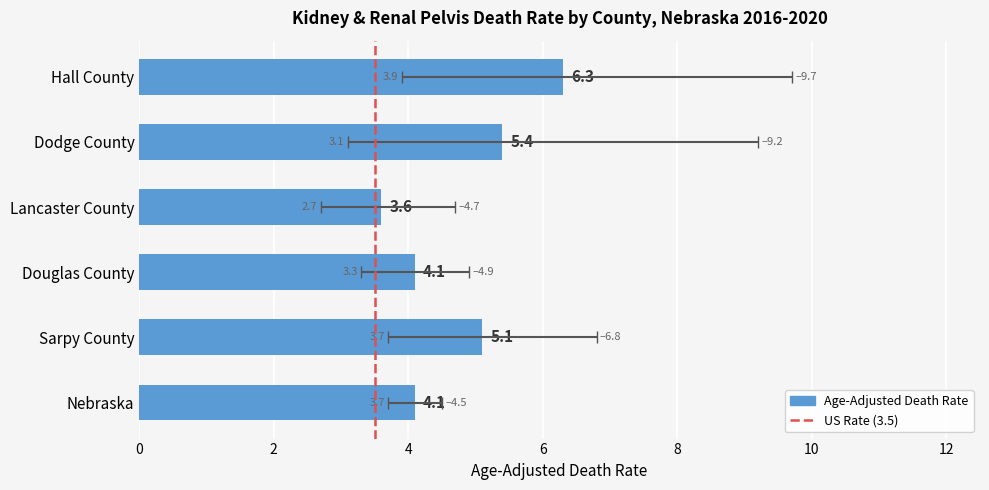

What is the greatest value displayed?

6.3